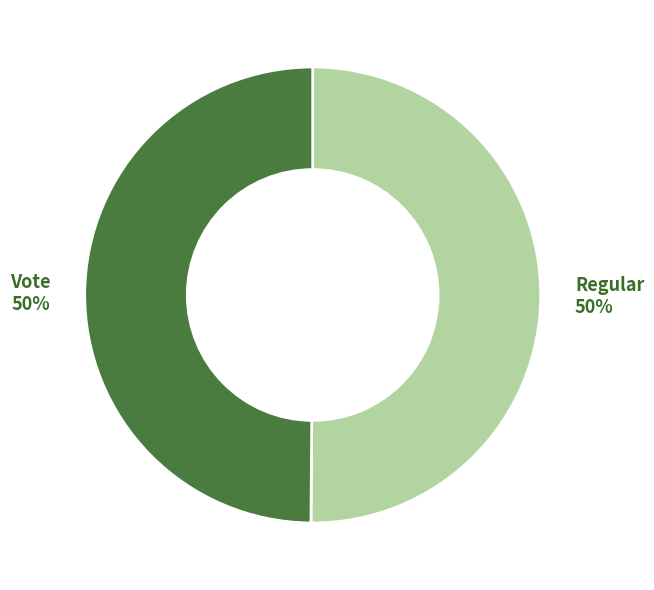

What is the ratio of the value at Vote to the value at Regular?

1.0